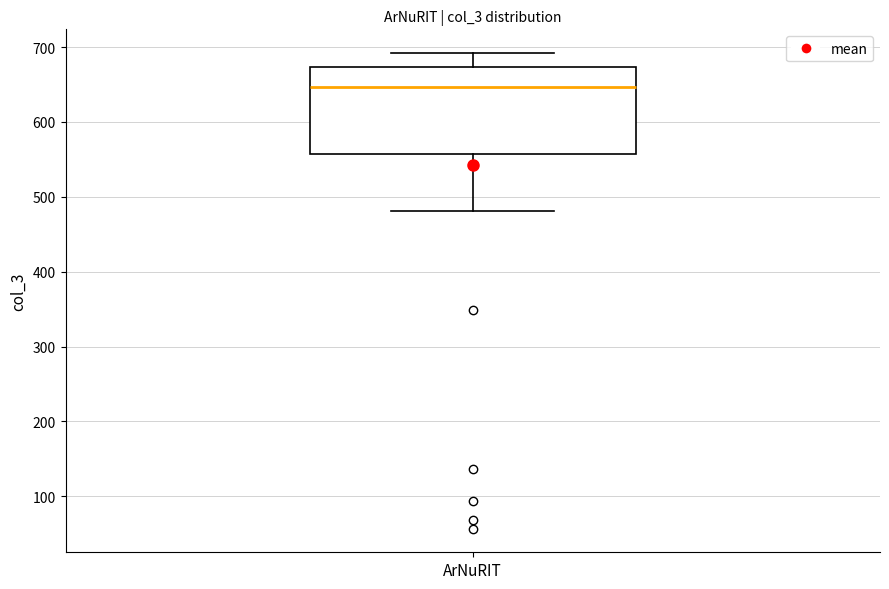

Transcribe this box plot: give where the median line is, the range the box spans, and where the two whiskers end, as read against the y-axis. The values are not printed on the chart, so give them approximately, as read against the axis.

median 650, box 560 to 670, whiskers 480 to 690